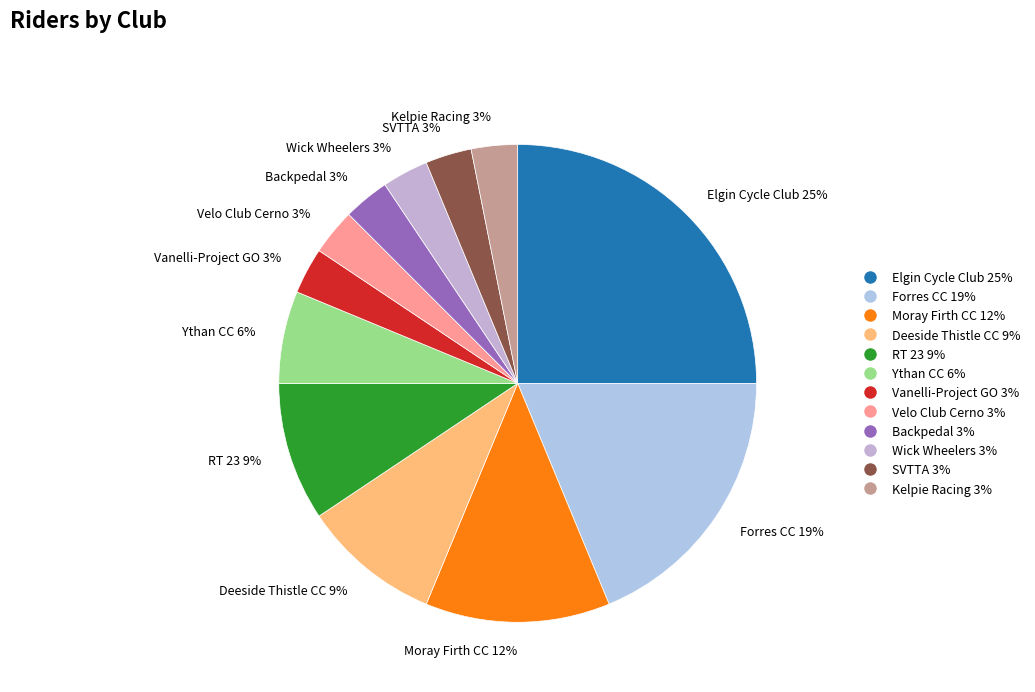

Approximately how many times larger is the value at Ythan CC compared to SVTTA?

2.0